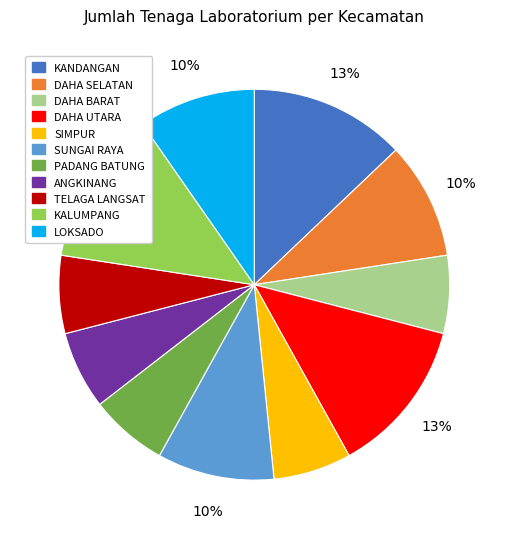

How many segments does this pie chart have?

11